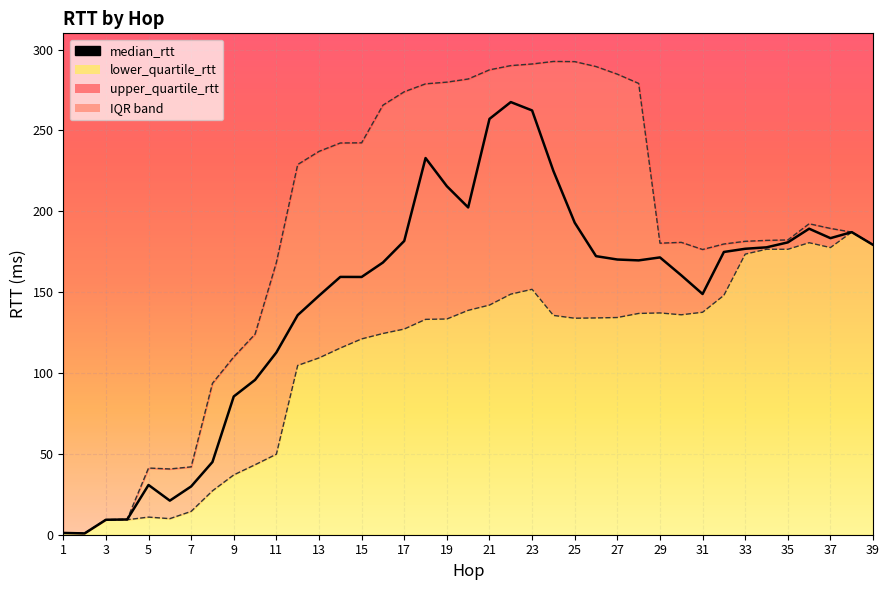

What is the lowest value of the upper_quartile_rtt line series?

0.9